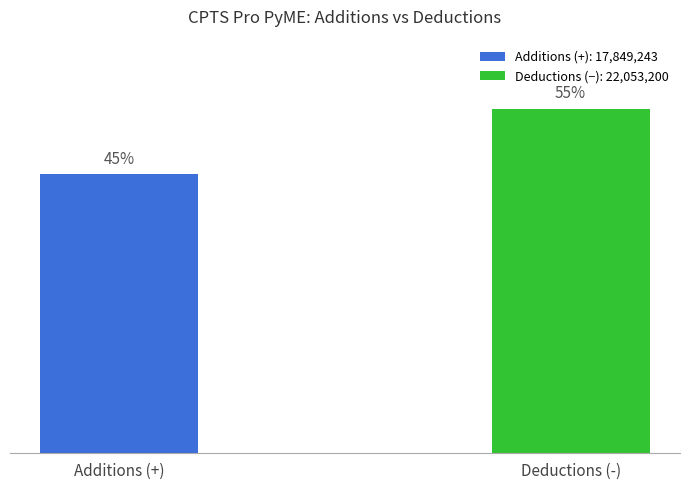

What is the label of the 1st bar from the left?

Additions (+)